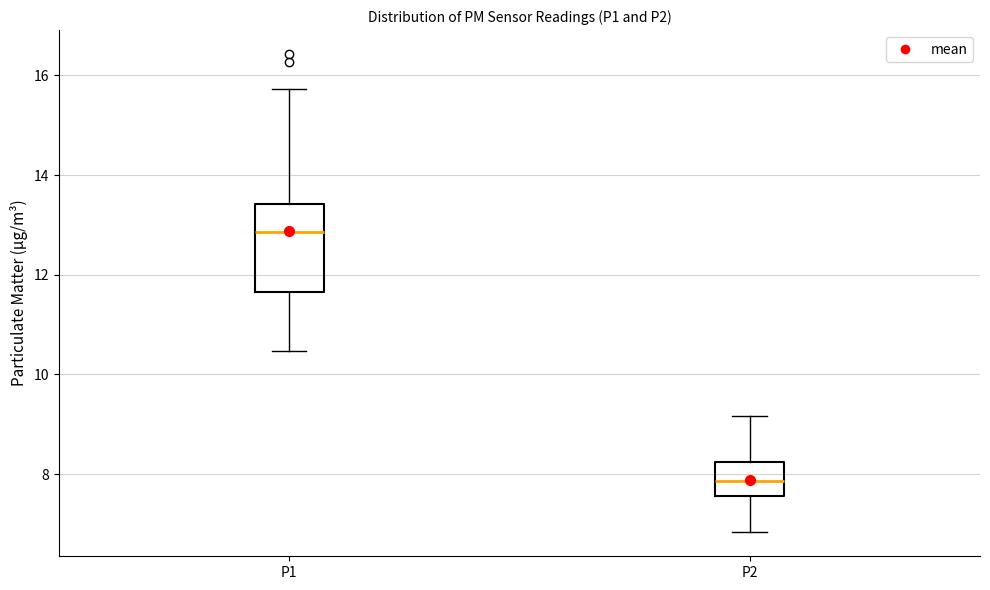

Reading left to right, read every box against the y-axis: the position of its median line, the range the box covers, and the ends of its whiskers. The values are not printed on the chart, so give them approximately, as read against the axis.

P1: median 12.8, box 11.6 to 13.4, whiskers 10.4 to 15.8
P2: median 7.8, box 7.6 to 8.2, whiskers 6.8 to 9.2